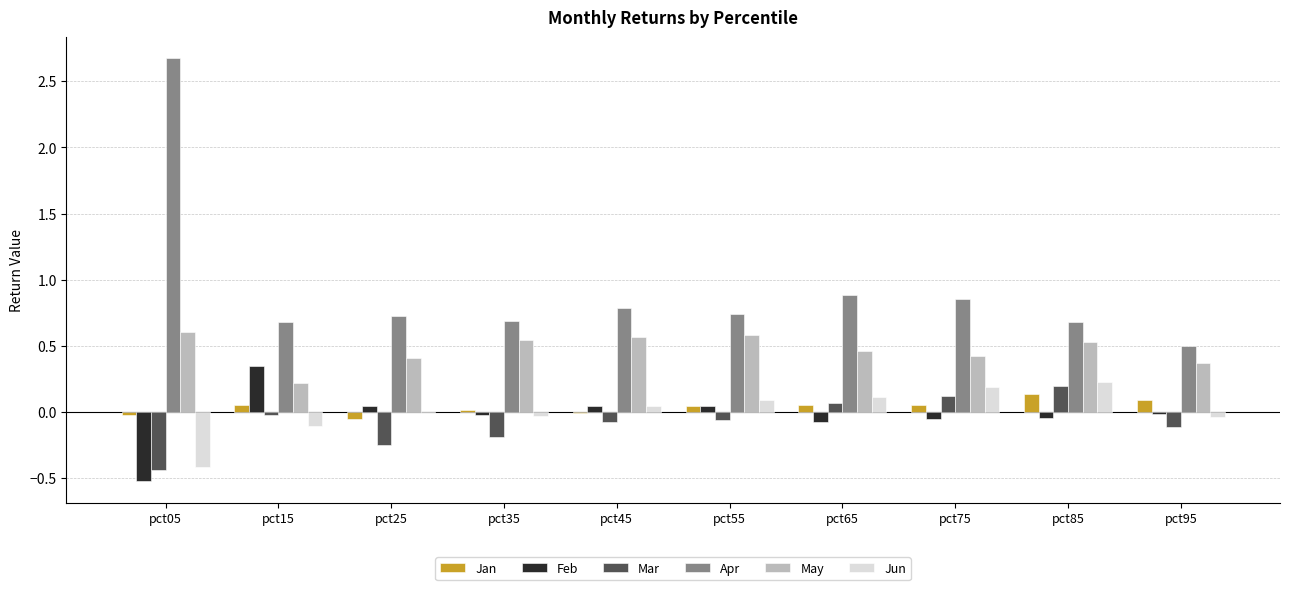

Is the value of Feb at pct95 greater than the value of Mar at pct75?

No